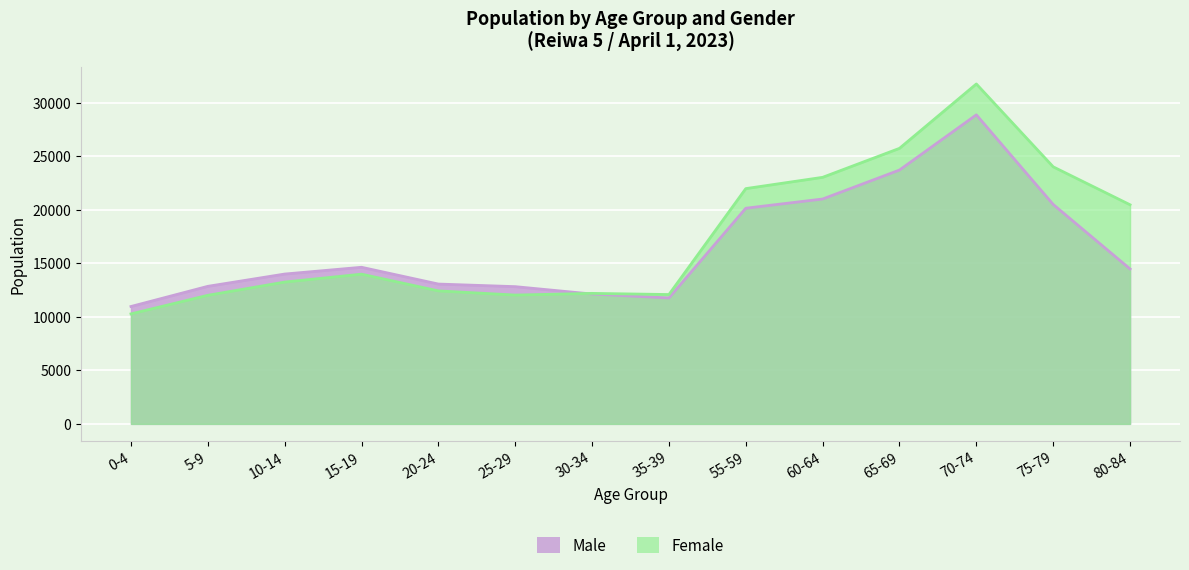

Which series ends up on top after the final intersection of Male and Female?

Female